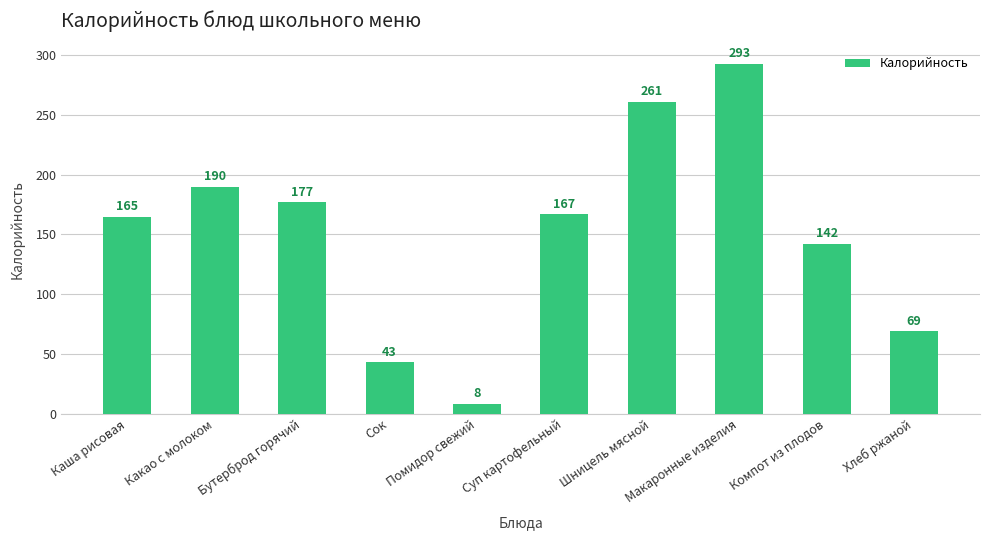

Is it true that the value at Шницель мясной is 261?

True